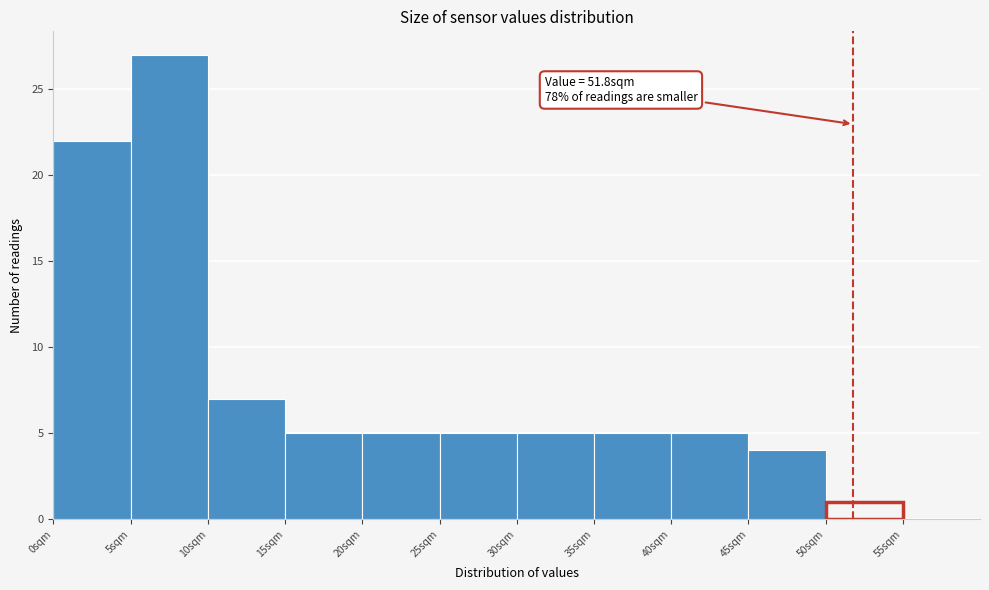

Over which range of the x-axis is the bar tallest?

5 to 10